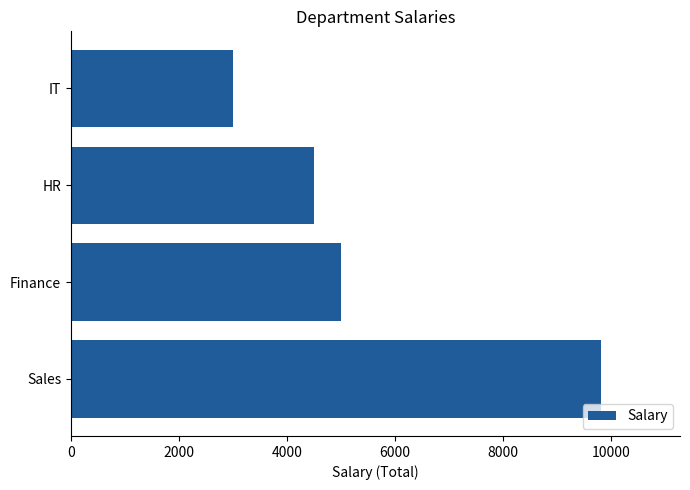

At which label is the value closest to 6400?

Finance